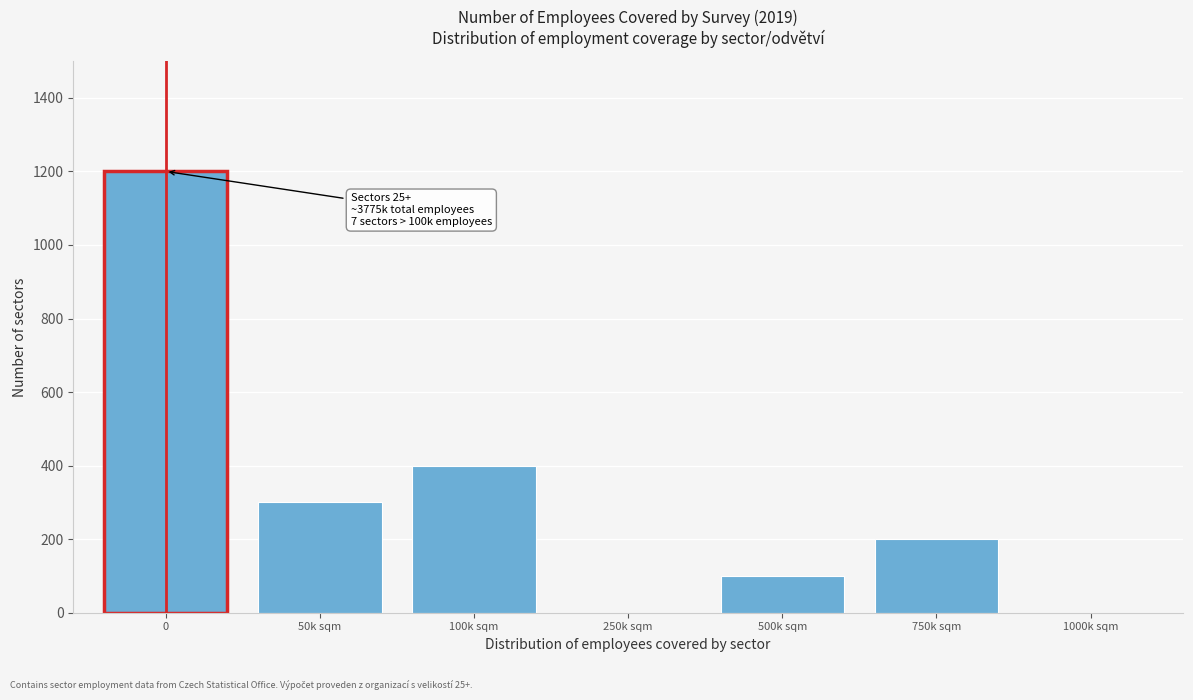

Reading left to right, what are all the values shown in this chart?

0=1200	50k sqm=300	100k sqm=400	250k sqm=0	500k sqm=100	750k sqm=200	1000k sqm=0